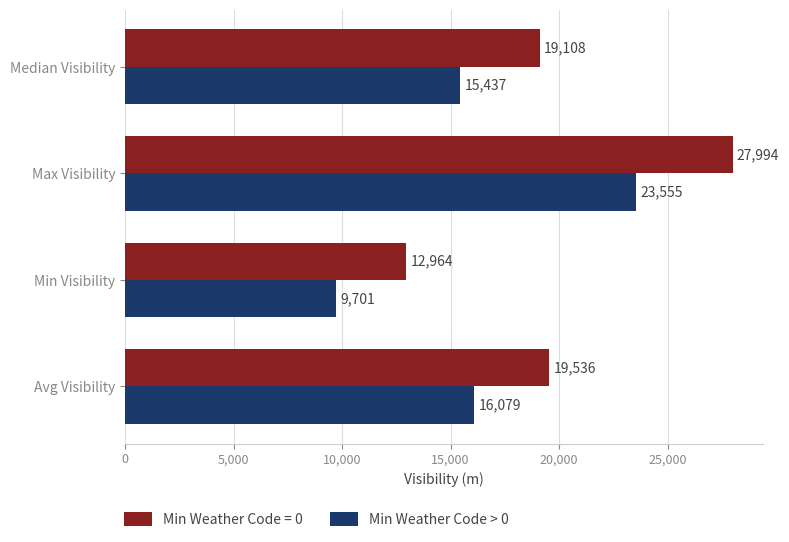

True or false: Min Weather Code = 0 has a value of 19536 at Avg Visibility.

True